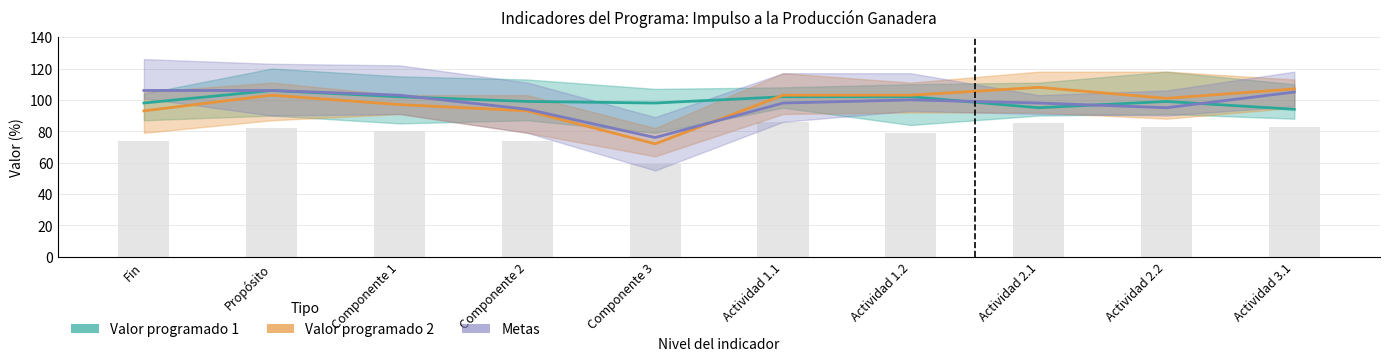

Where is Valor programado 1 nearest to the value 100?

Componente 2